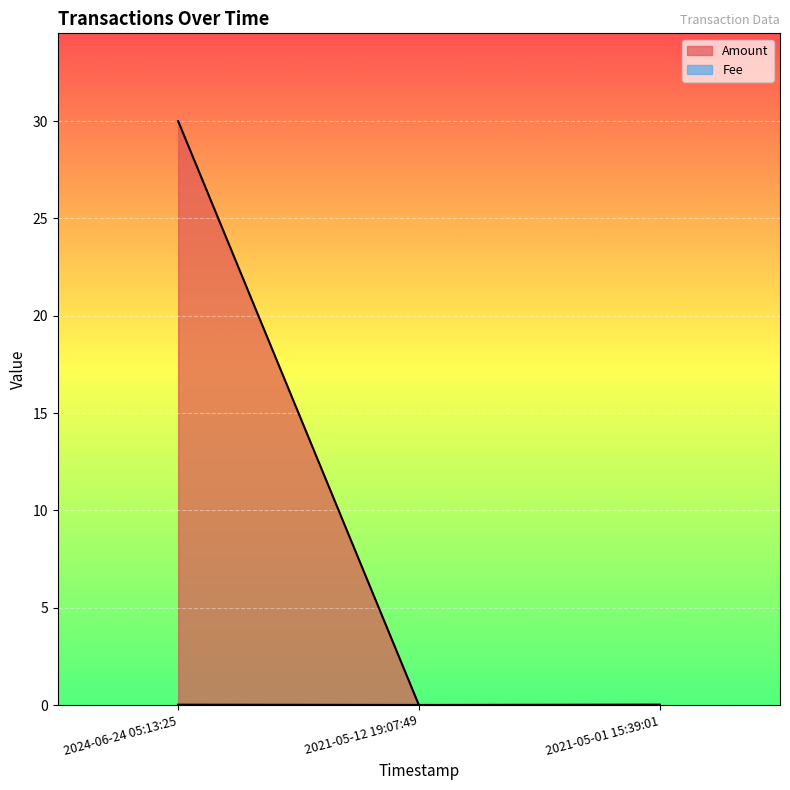

What is the greatest value displayed?

30.0